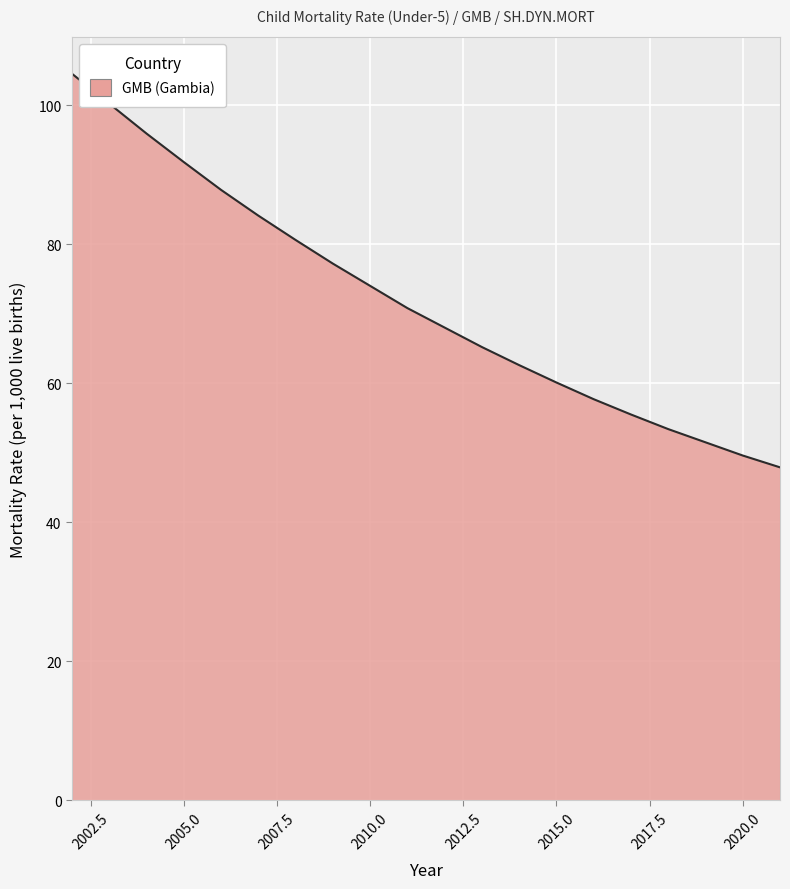

The chart shows a value of 23.2 at 2013. True or false?

False